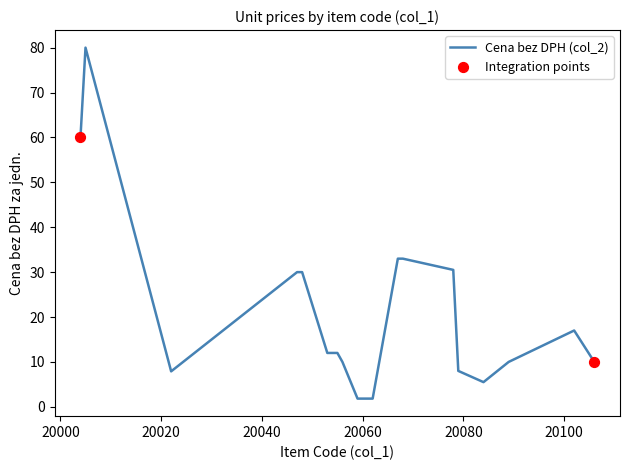

What is the smallest value displayed?

1.8